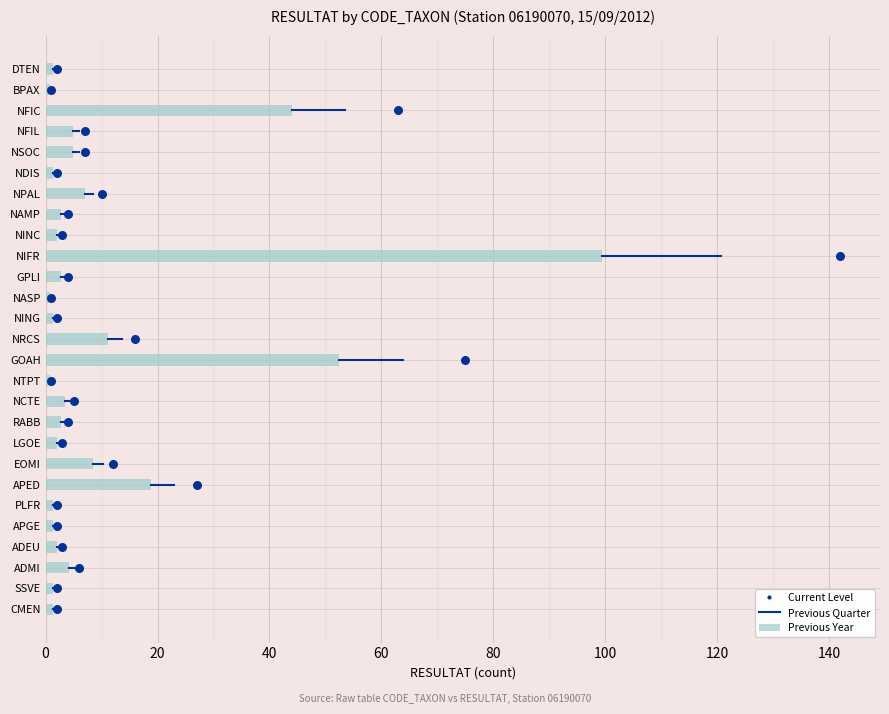

Between NRCS and APED, which is larger?

APED